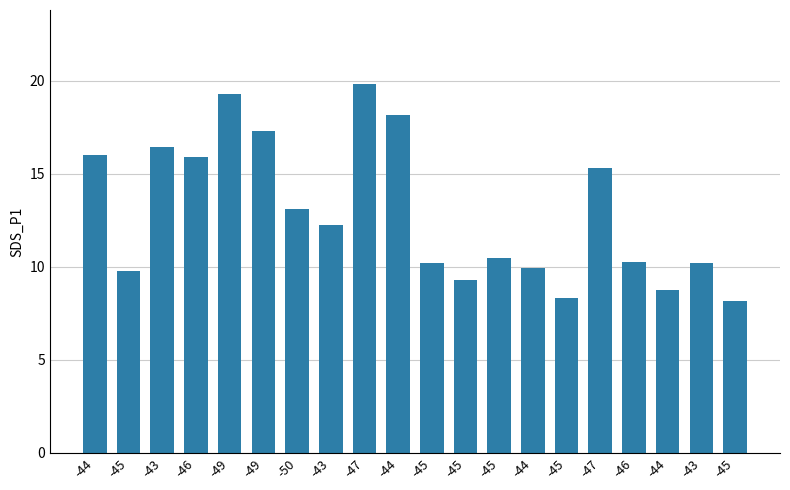

What is the change in value from -43 to -44?

-3.5